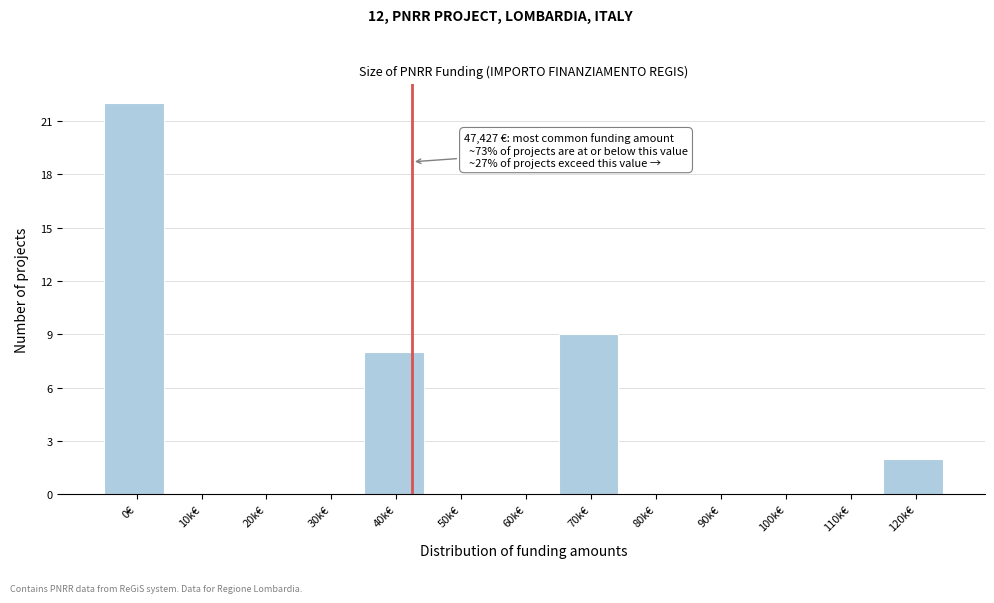

Reading left to right, extract all data points from this chart.

0€=22	10k€=0	20k€=0	30k€=0	40k€=8	50k€=0	60k€=0	70k€=9	80k€=0	90k€=0	100k€=0	110k€=0	120k€=2